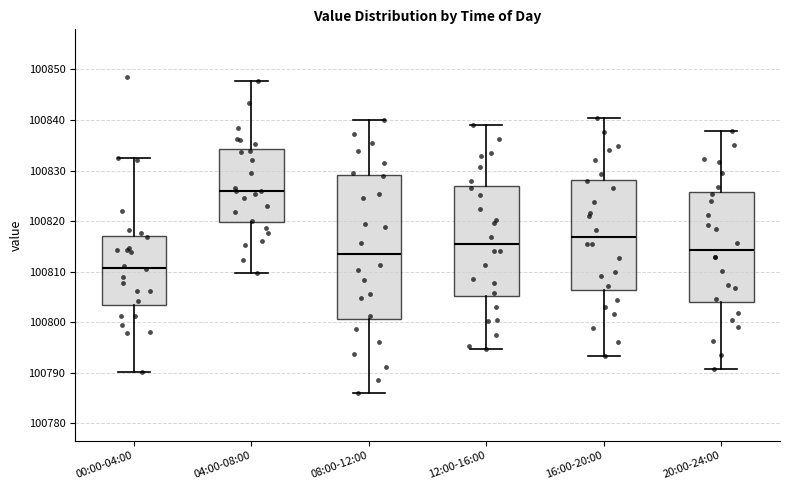

Where is the upper edge of the box for 08:00-12:00 on the y-axis? The values are not printed on the chart, so give them approximately, as read against the axis.

100829